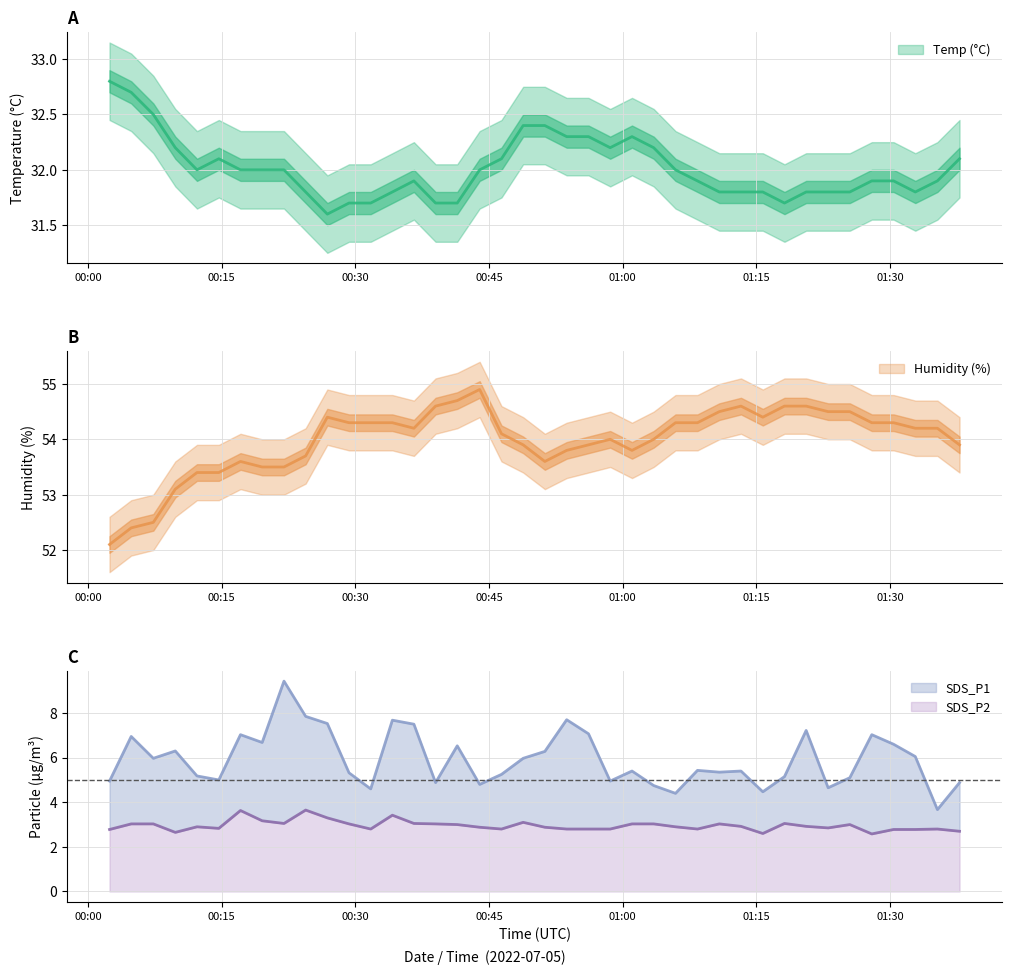

Between 31 and 36, which series saw the biggest shift?

SDS_P1